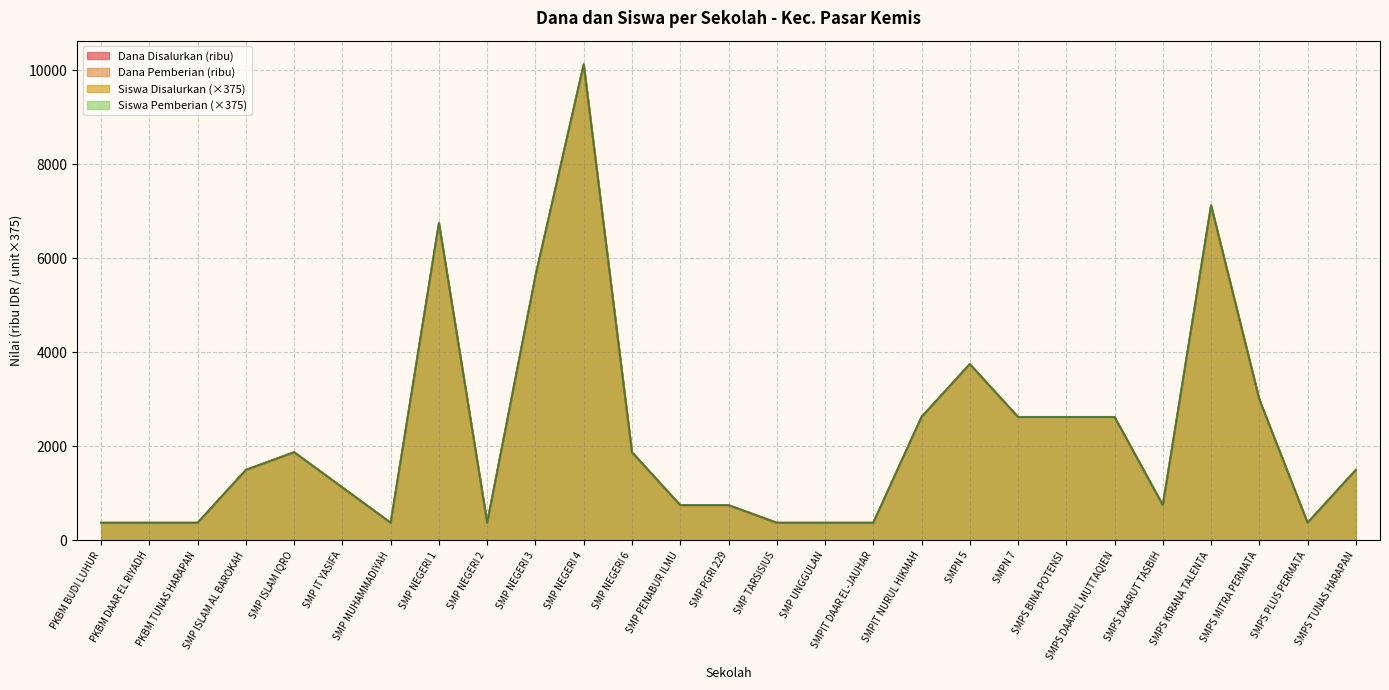

What is the sum of all Dana Disalurkan values?

60375